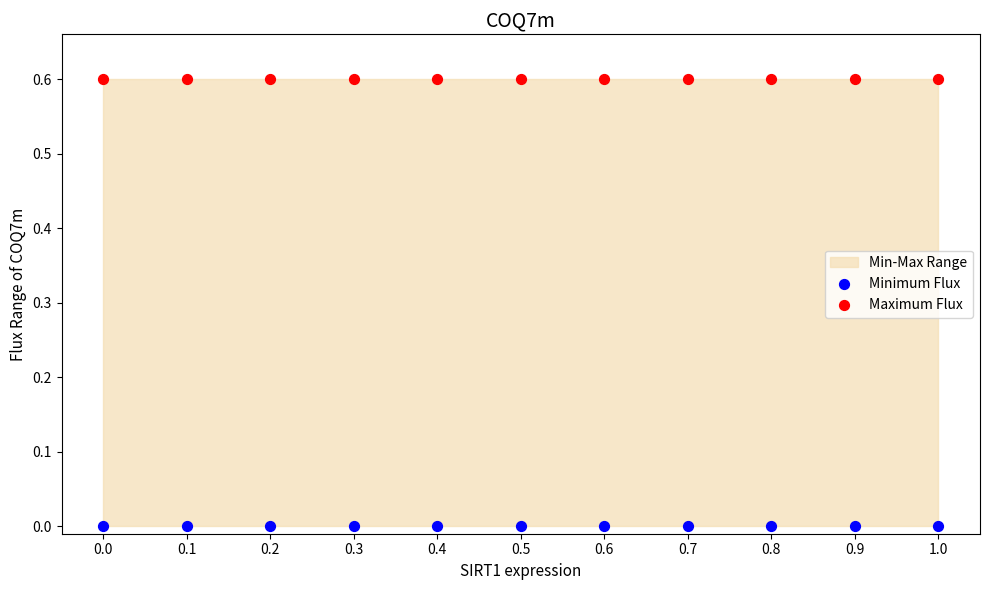

Which series contains the lowest Y value?

Minimum Flux